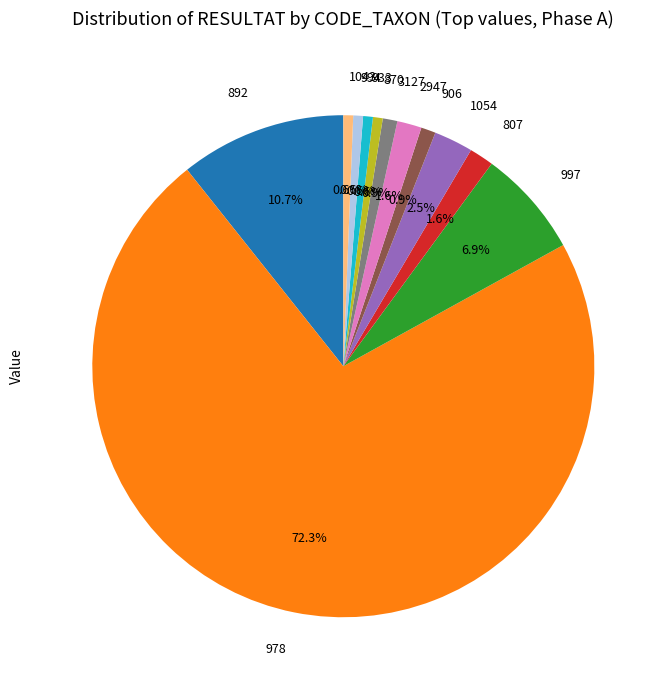

Which slice is the largest?

978